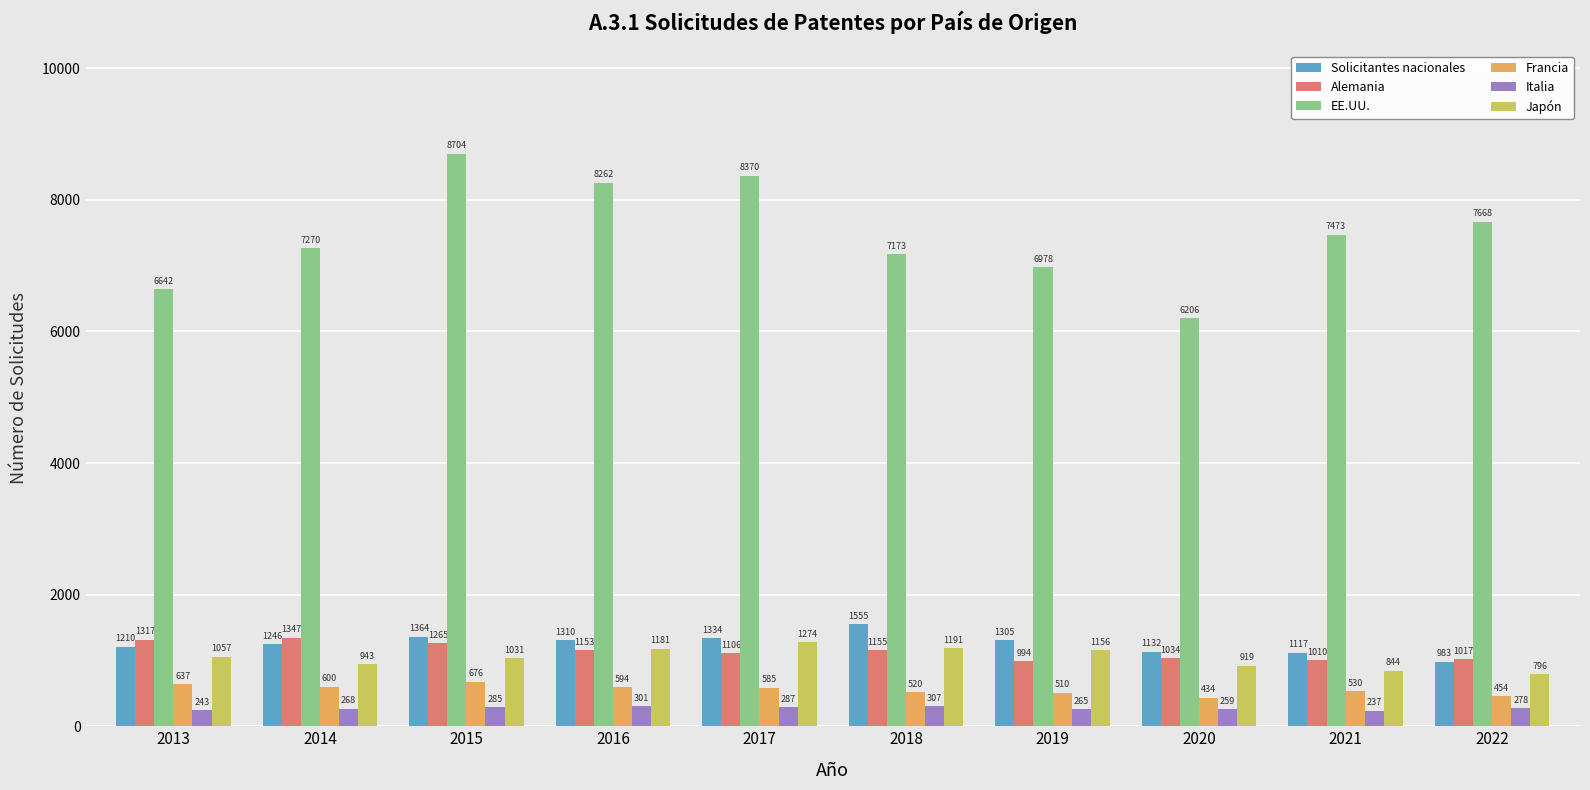

The Japón series shows 1912 at 2018. True or false?

False